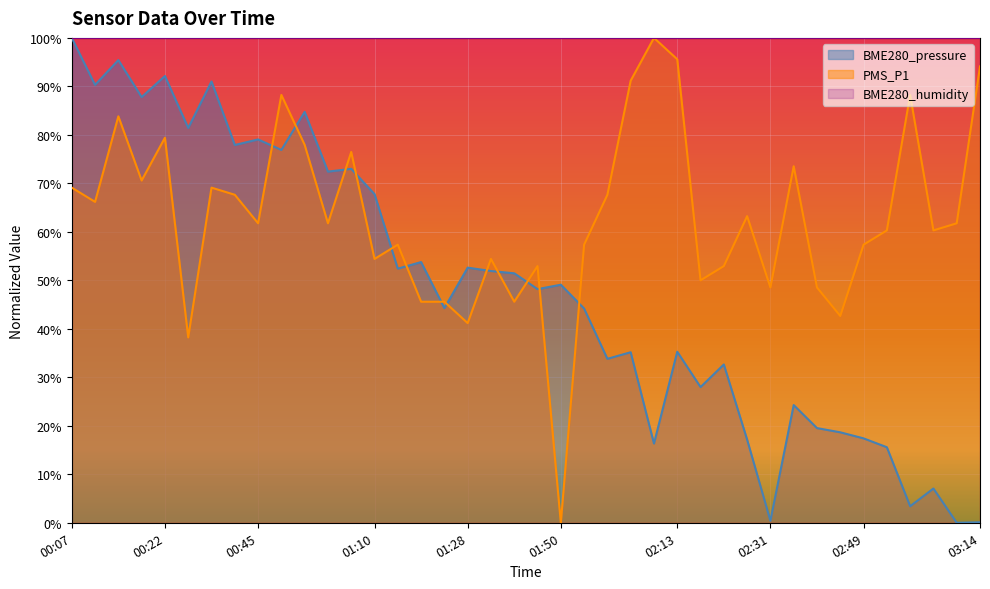

What is the spread (max minus min) of values at 02:49?

82.6